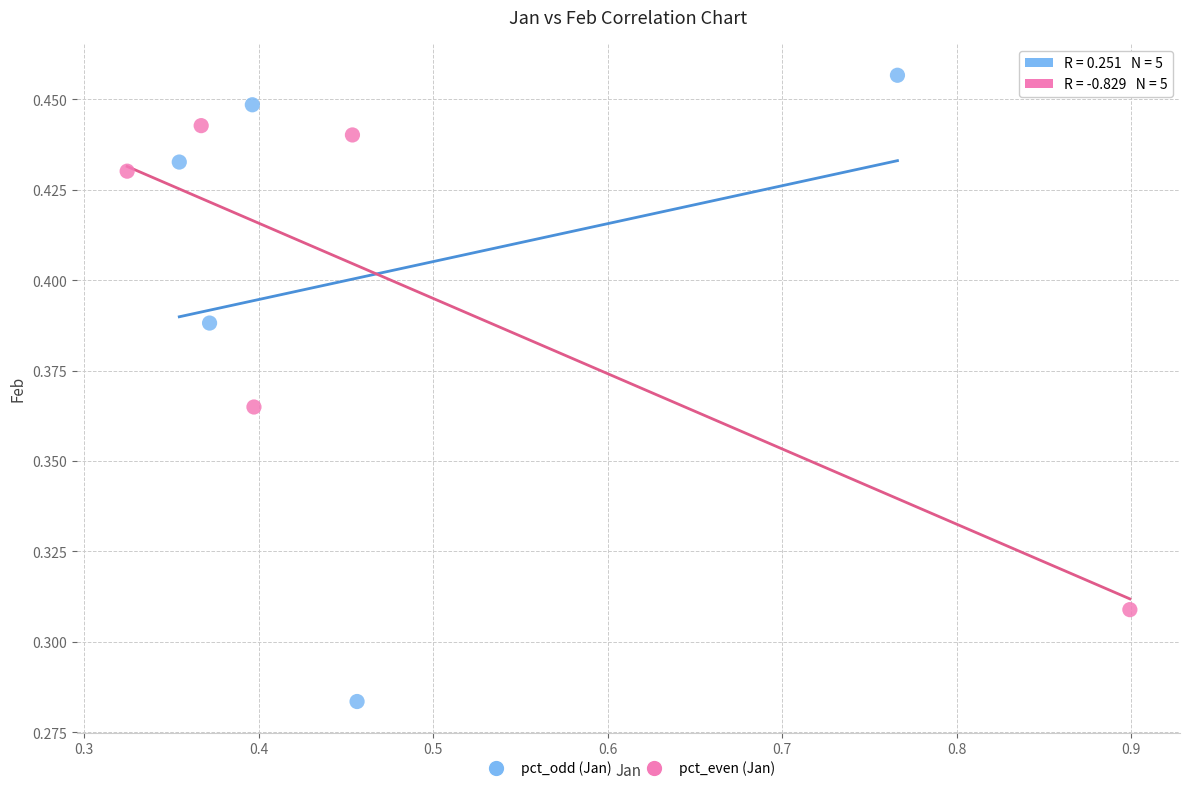

Which series reaches the minimum Y coordinate?

pct_odd (Jan)